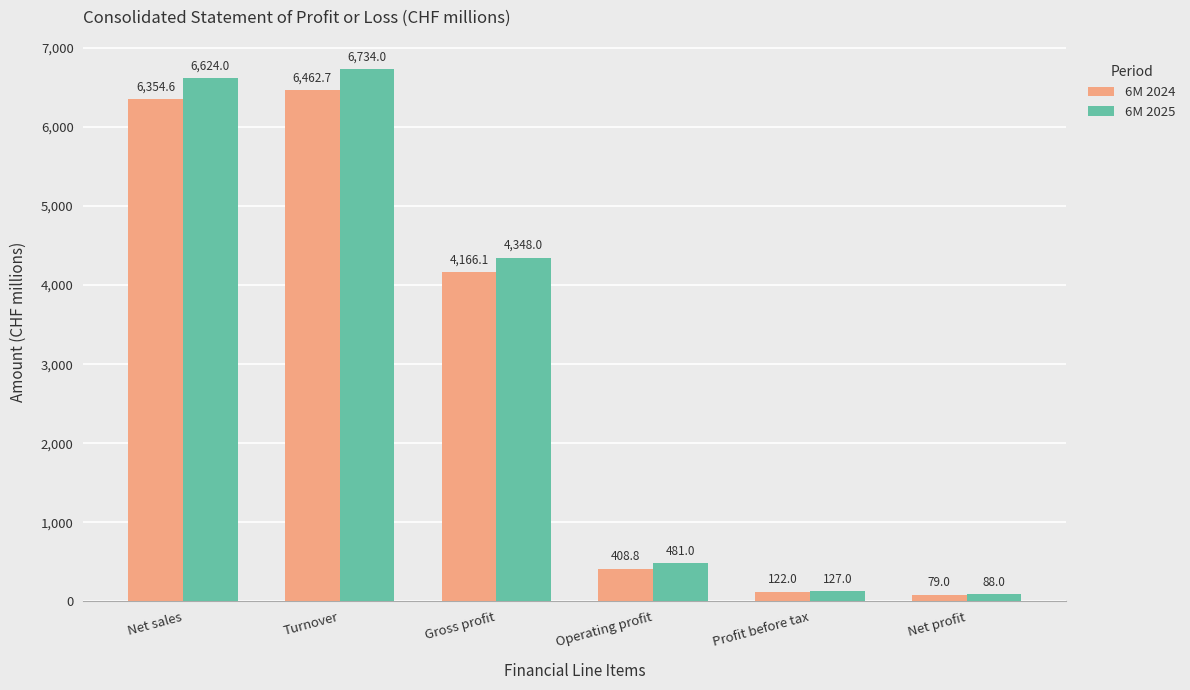

What are all the series names shown in the legend?

6M 2024, 6M 2025